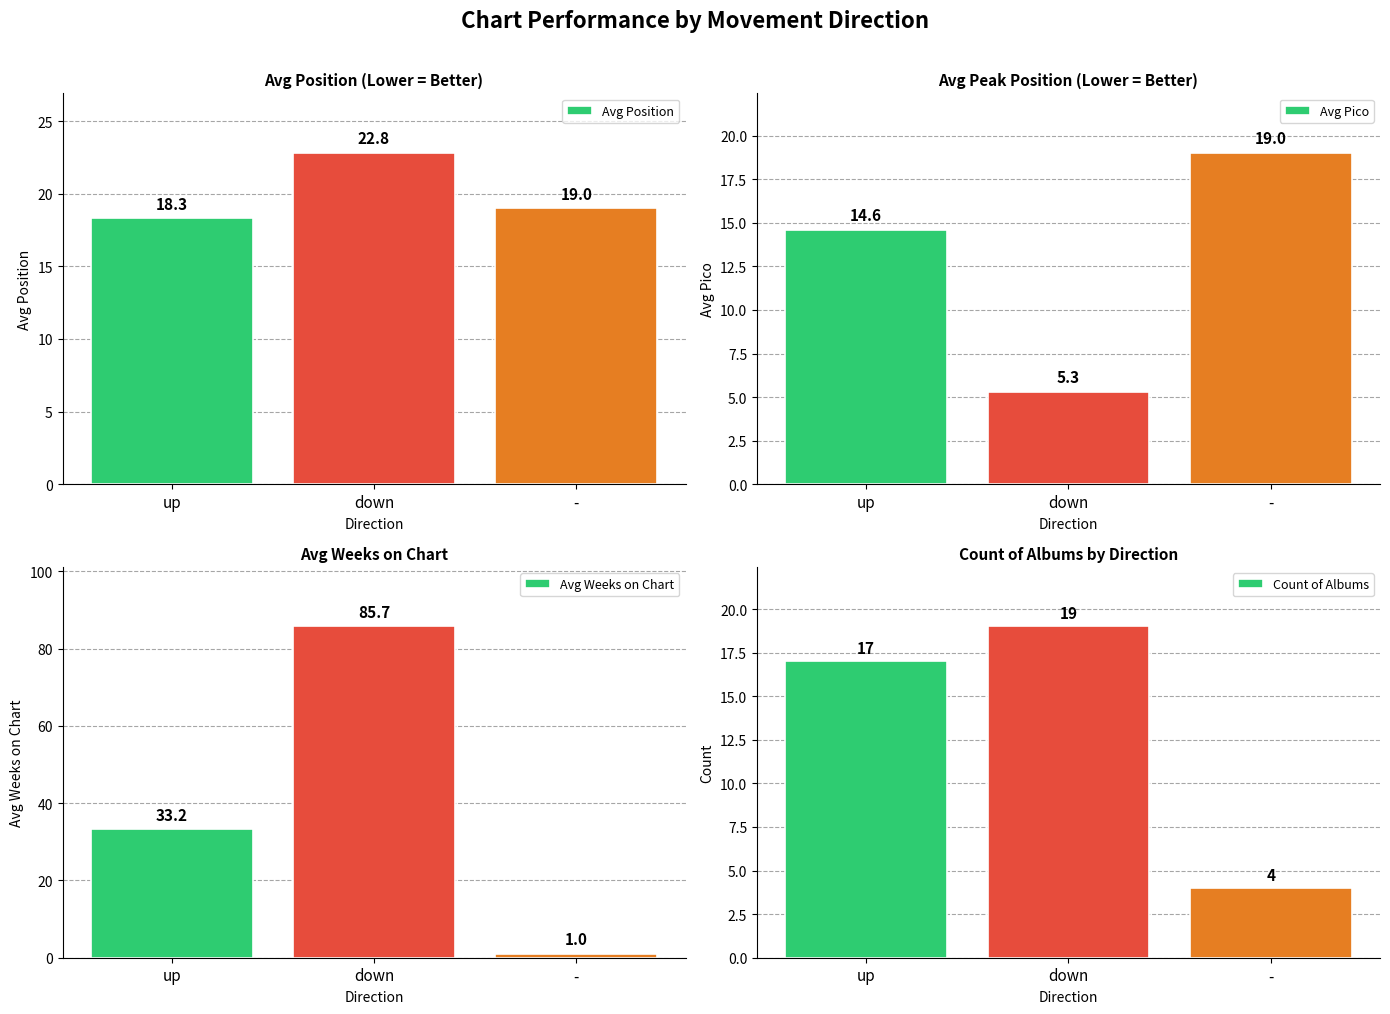

Which series has the largest range (max minus min)?

Avg Weeks on Chart